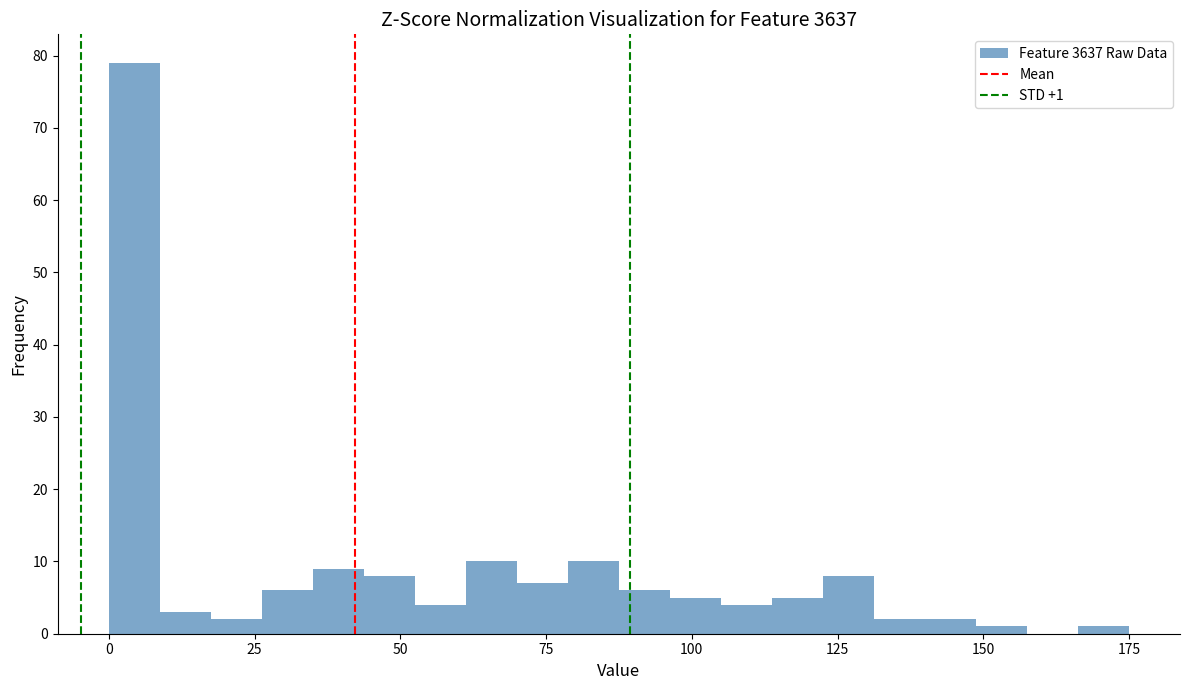

Around what value on the x-axis is the tallest bar? Give the approximate position of its centre, as read against the axis.

5